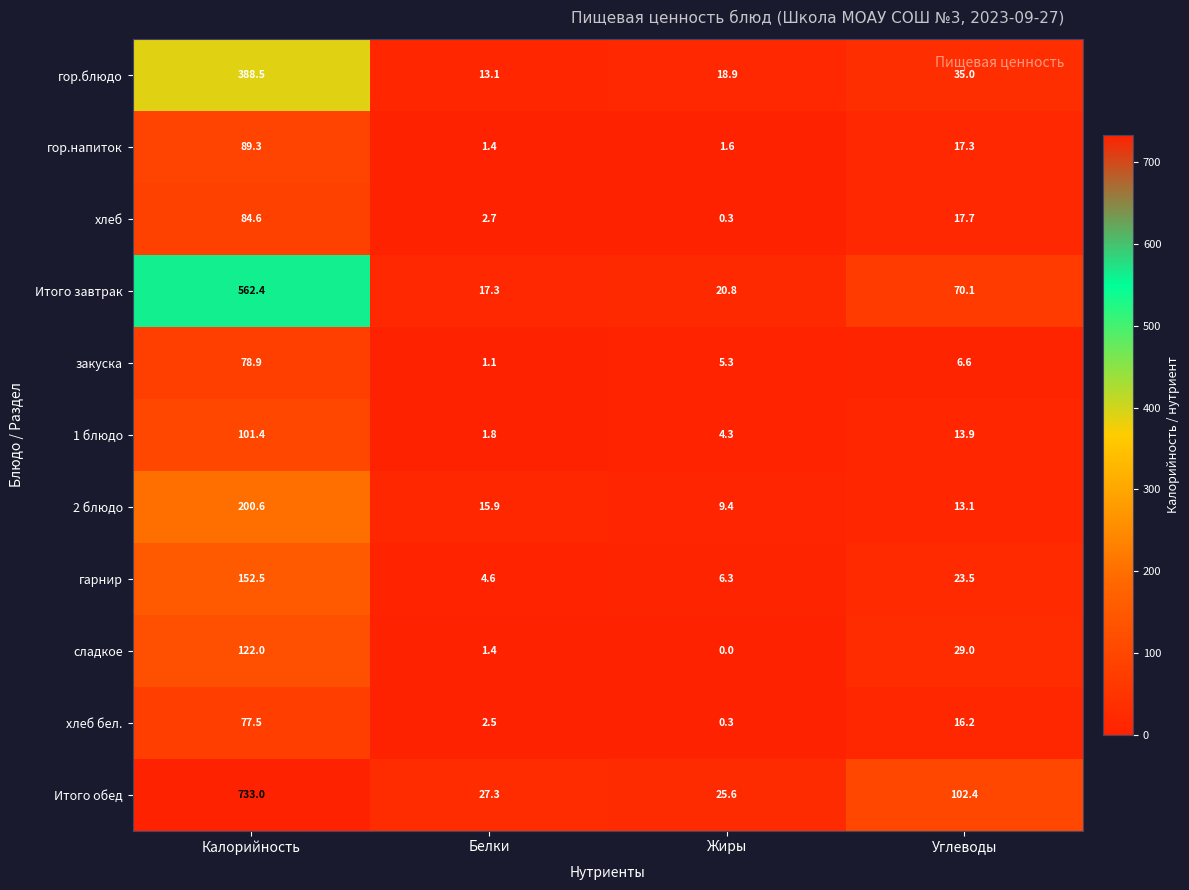

At Углеводы, list the series in order from smallest to largest.

закуска, 2 блюдо, 1 блюдо, хлеб бел., гор.напиток, хлеб, гарнир, сладкое, гор.блюдо, Итого завтрак, Итого обед